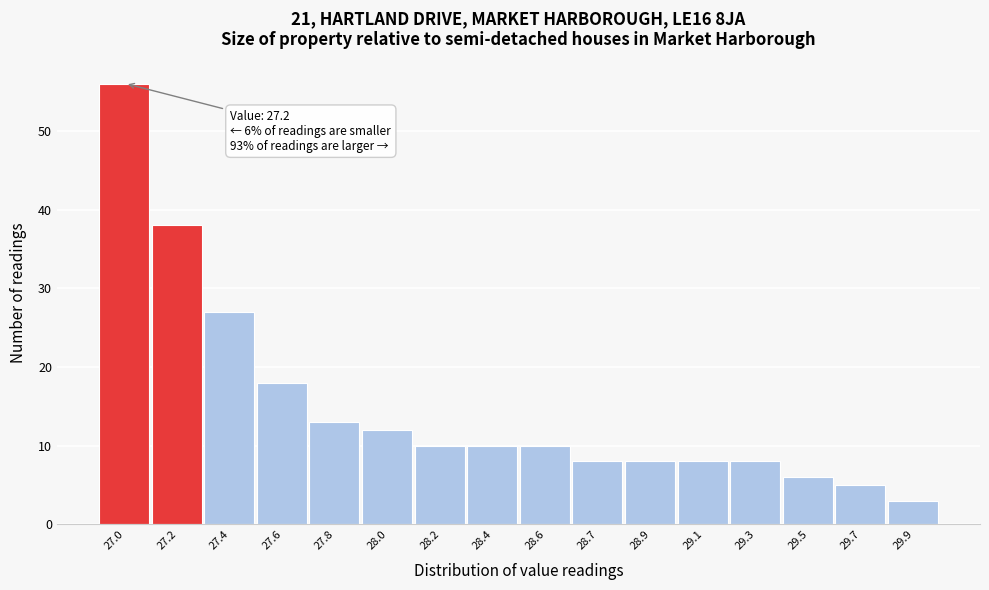

Reading left to right, transcribe all the data shown in this chart.

27.0=56	27.2=38	27.4=27	27.6=18	27.8=13	28.0=12	28.2=10	28.4=10	28.6=10	28.7=8	28.9=8	29.1=8	29.3=8	29.5=6	29.7=5	29.9=3